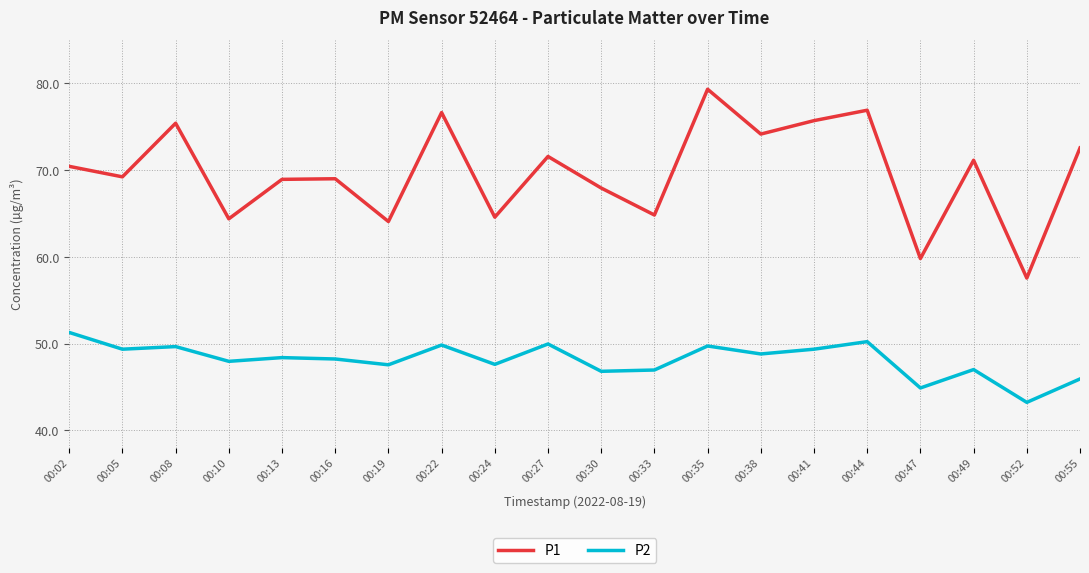

Which series changed the most between 00:08 and 00:30?

P1